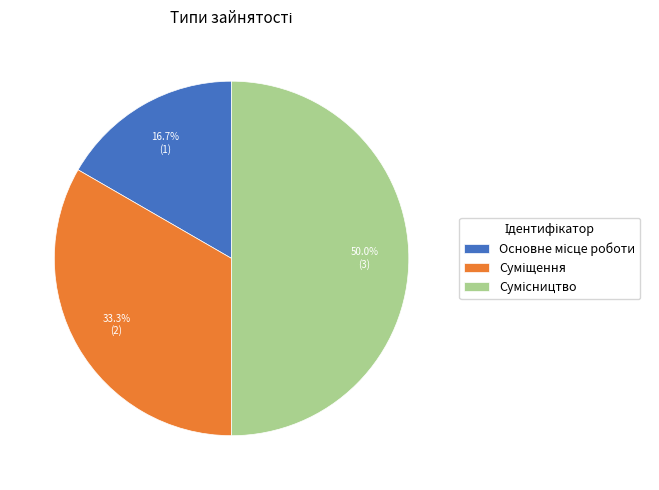

What percentage is the Основне місце роботи slice, to the nearest percent?

17%